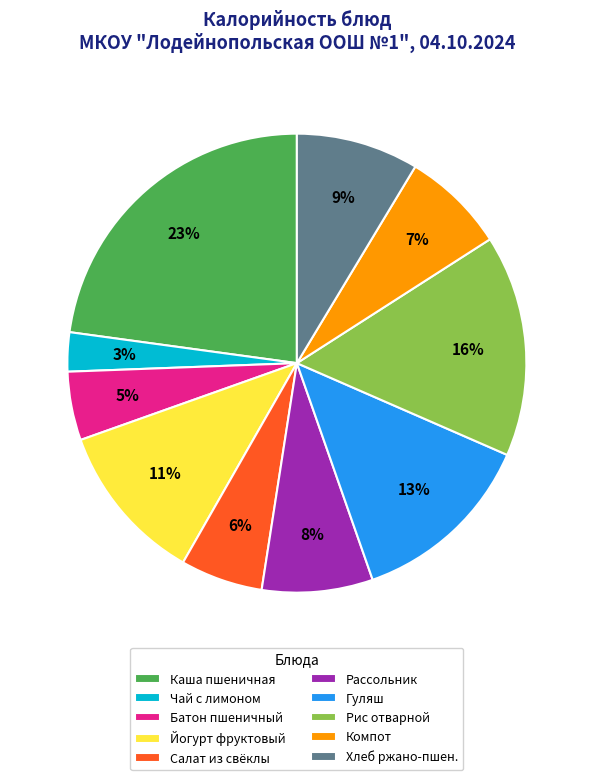

Is the sum of Йогурт фруктовый and Компот greater than half?

No